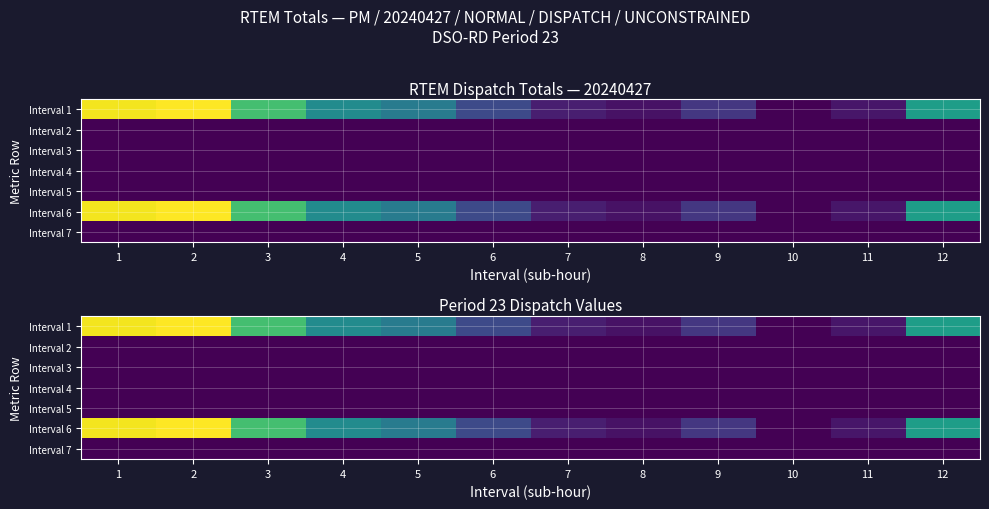

The value of Interval 5 at 11 is 0.0. True or false?

True